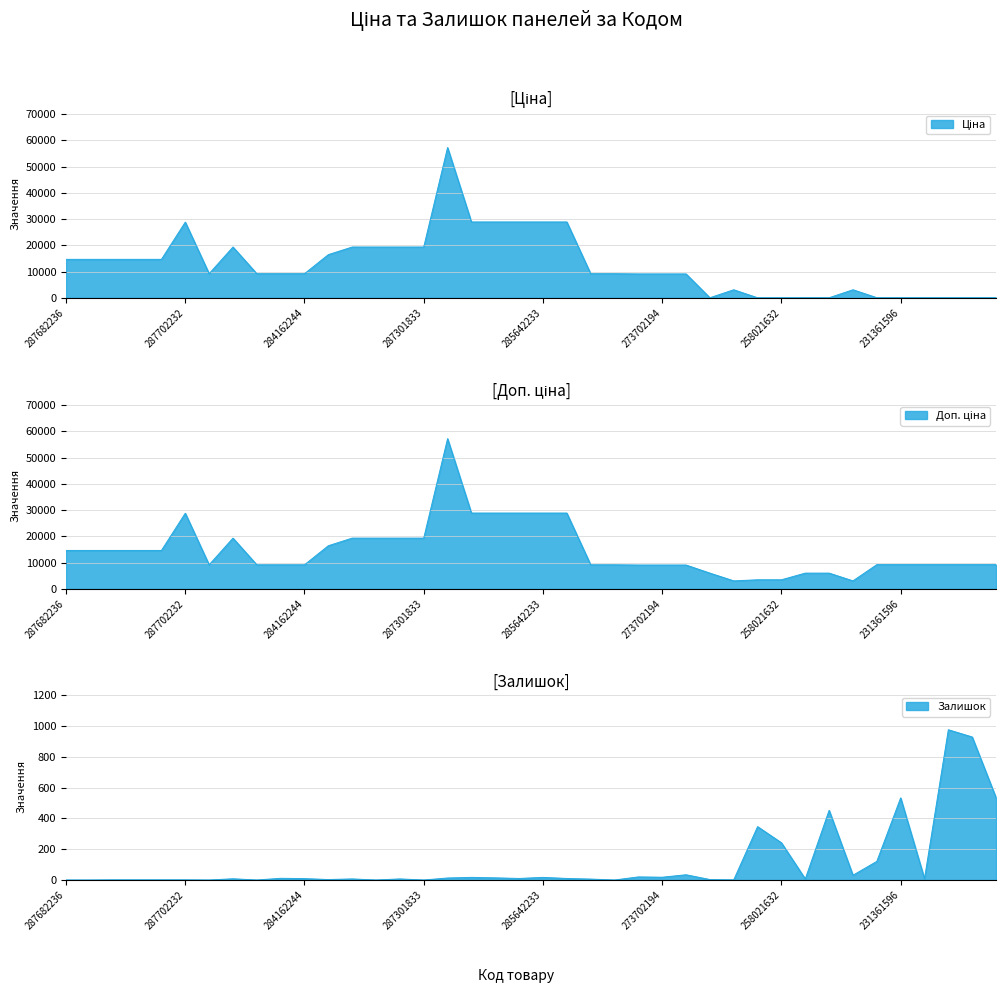

At how many categories does at least one series exceed 10948?

18